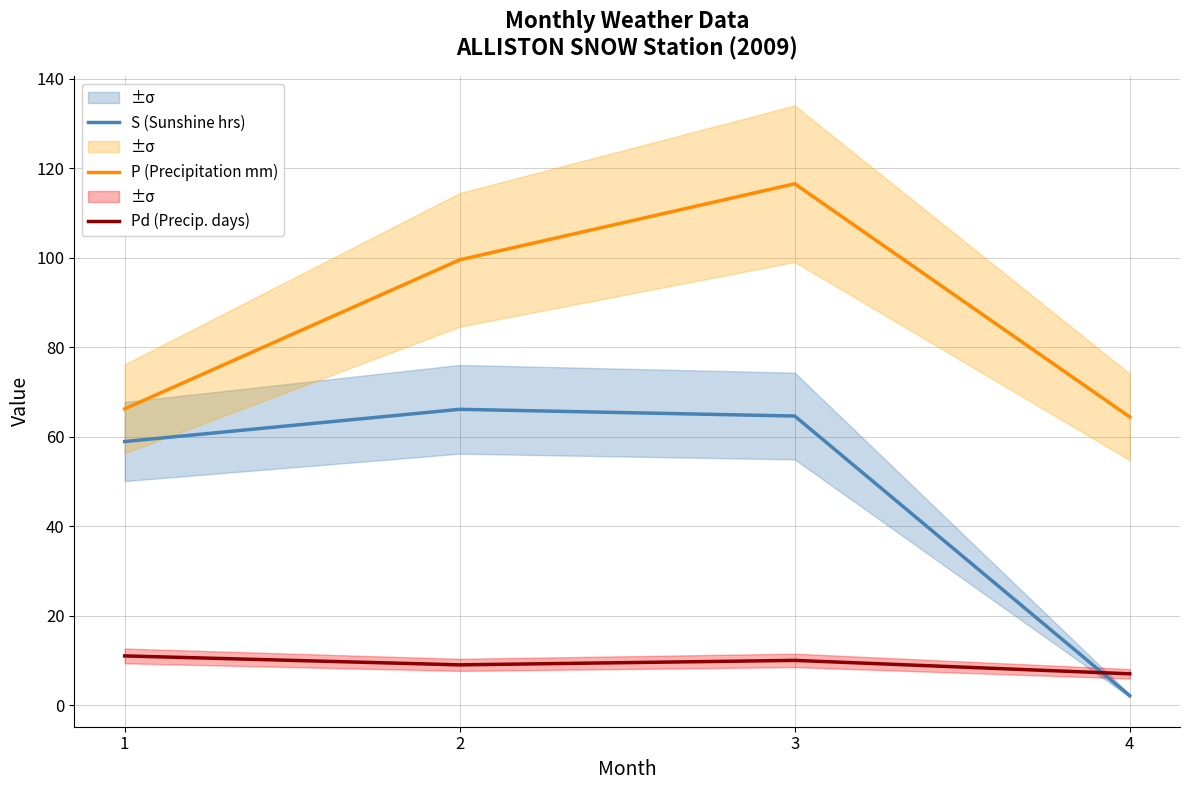

What is the greatest value displayed?

116.5